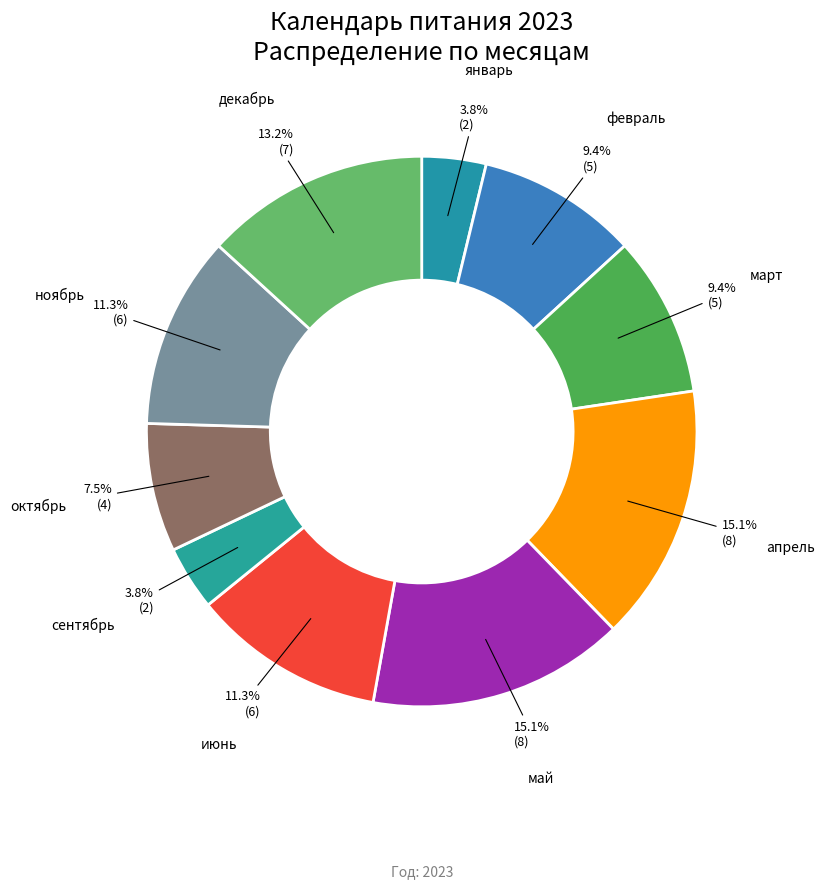

Between март and май, which is larger?

май